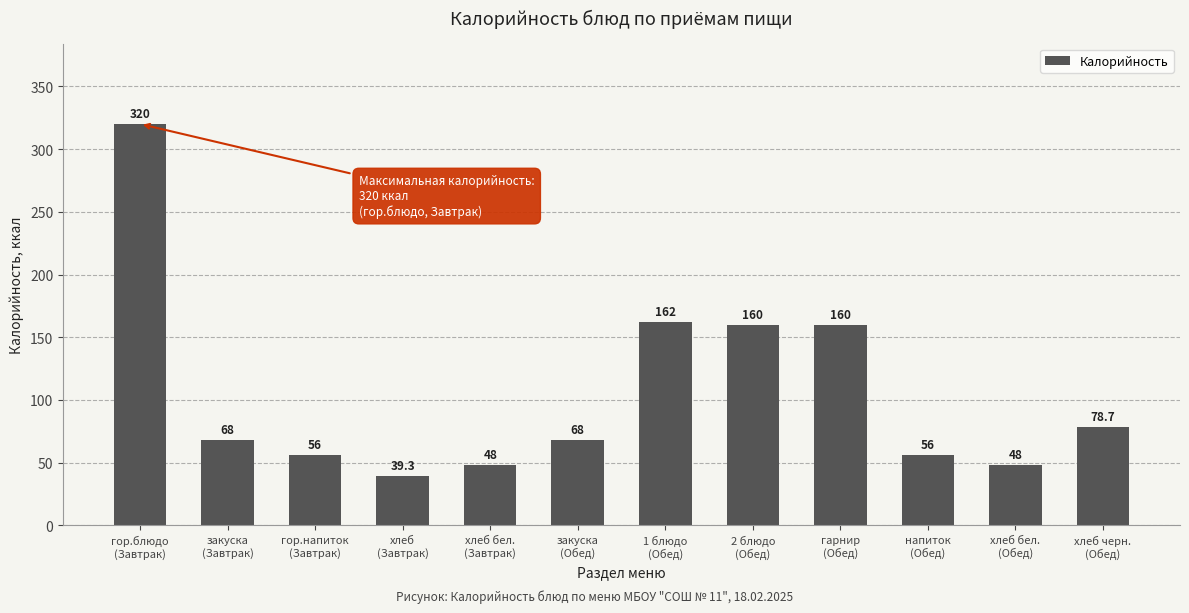

What is the maximum value shown in the chart?

320.0